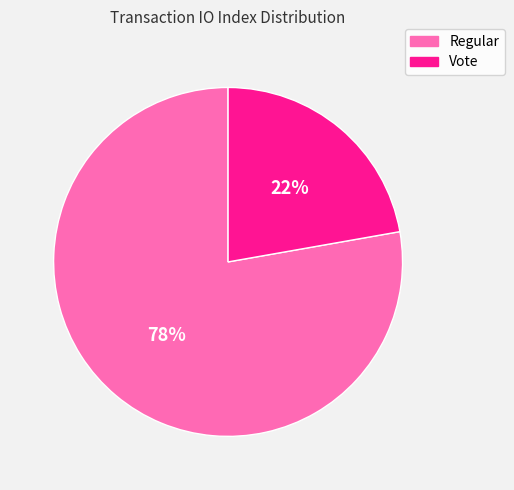

What percentage is the Regular slice, to the nearest percent?

78%